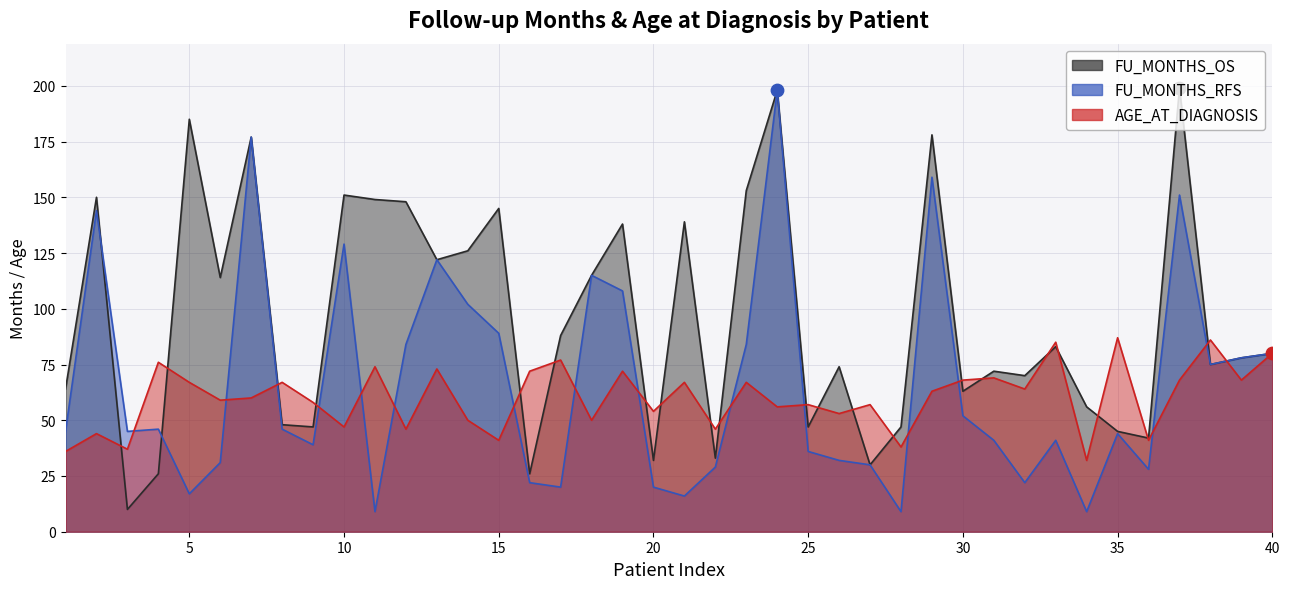

Which series has the widest spread of Y values?

FU_MONTHS_OS